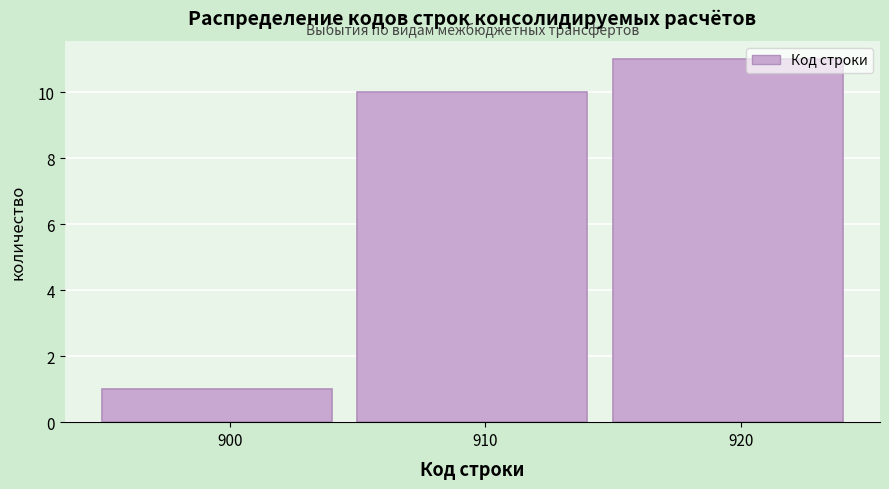

Reading right to left, extract all data points from this chart.

920=11	910=10	900=1